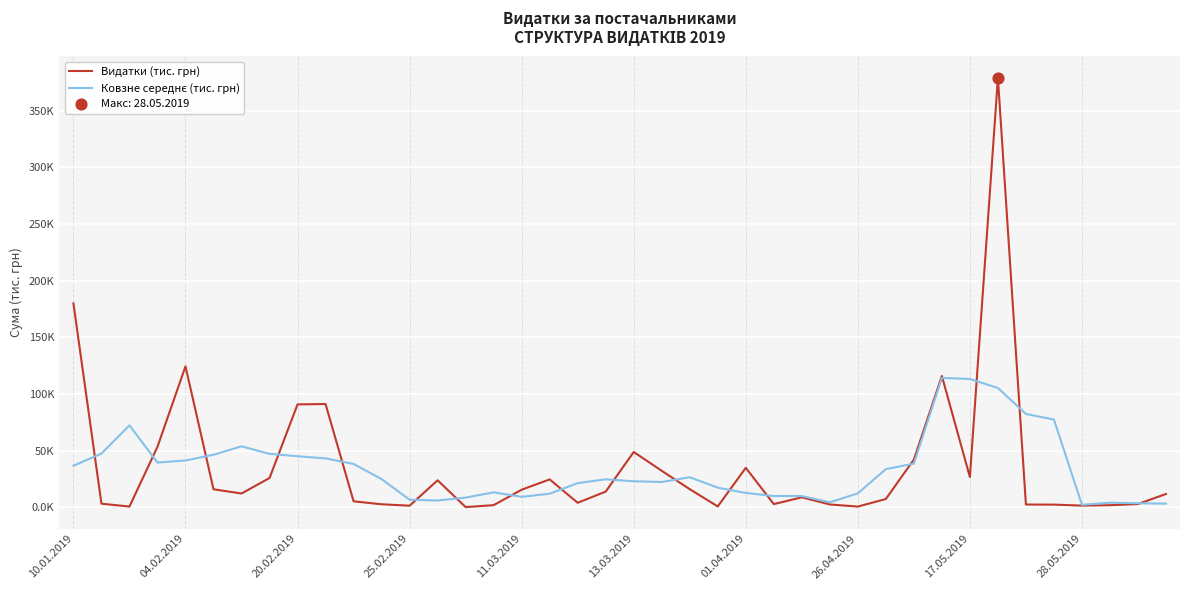

Is this an area chart (filled region under the line)?

No